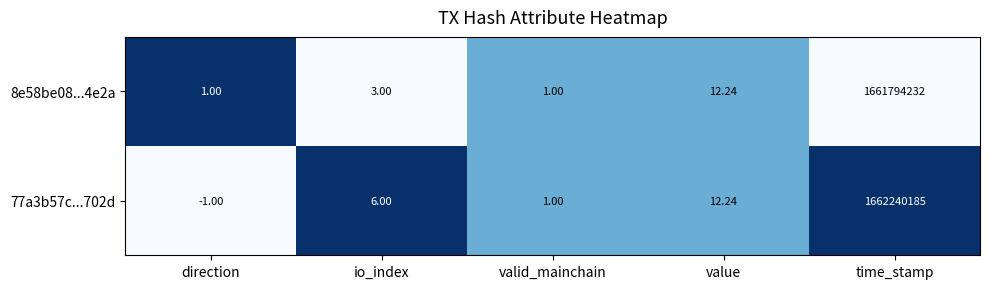

Is the value of 77a3b57c...702d at valid_mainchain greater than the value of 8e58be08...4e2a at time_stamp?

No